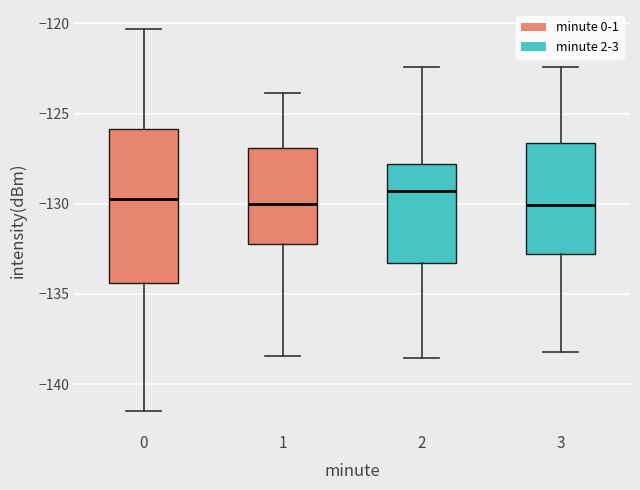

Reading left to right, transcribe this box plot: for each box, give where its median line is, the range the box spans, and where its two whiskers end, as read against the y-axis. The values are not printed on the chart, so give them approximately, as read against the axis.

0: median -130.0, box -134.5 to -126.0, whiskers -141.5 to -120.5
1: median -130.0, box -132.0 to -127.0, whiskers -138.5 to -124.0
2: median -129.5, box -133.5 to -128.0, whiskers -138.5 to -122.5
3: median -130.0, box -133.0 to -126.5, whiskers -138.0 to -122.5